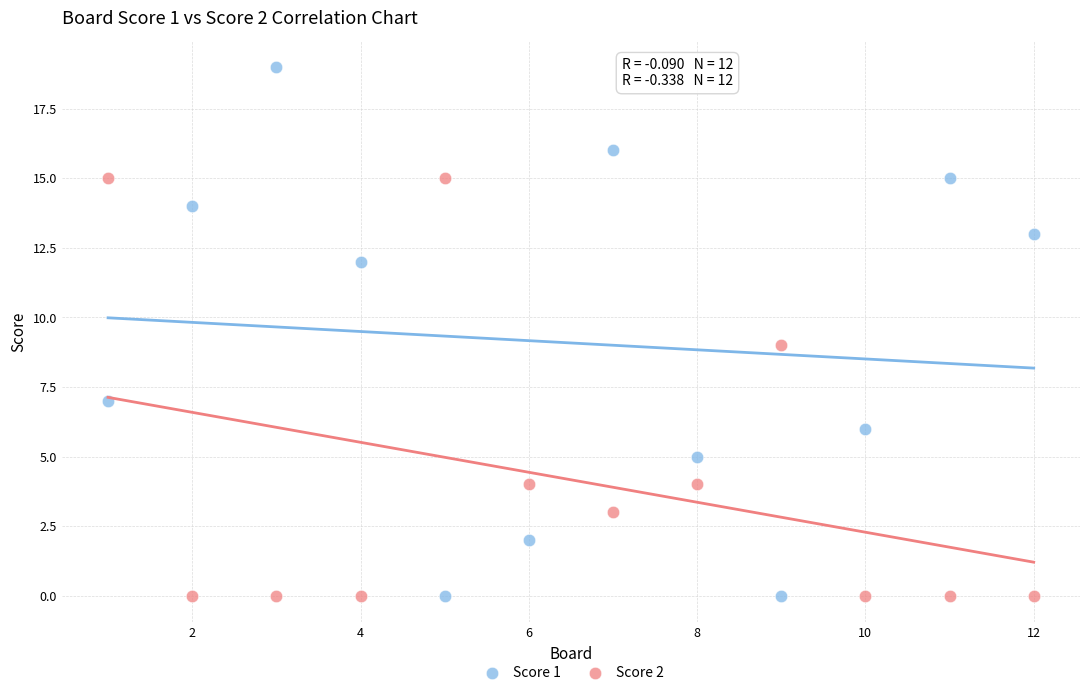

Which series contains the highest Y value?

Score 1